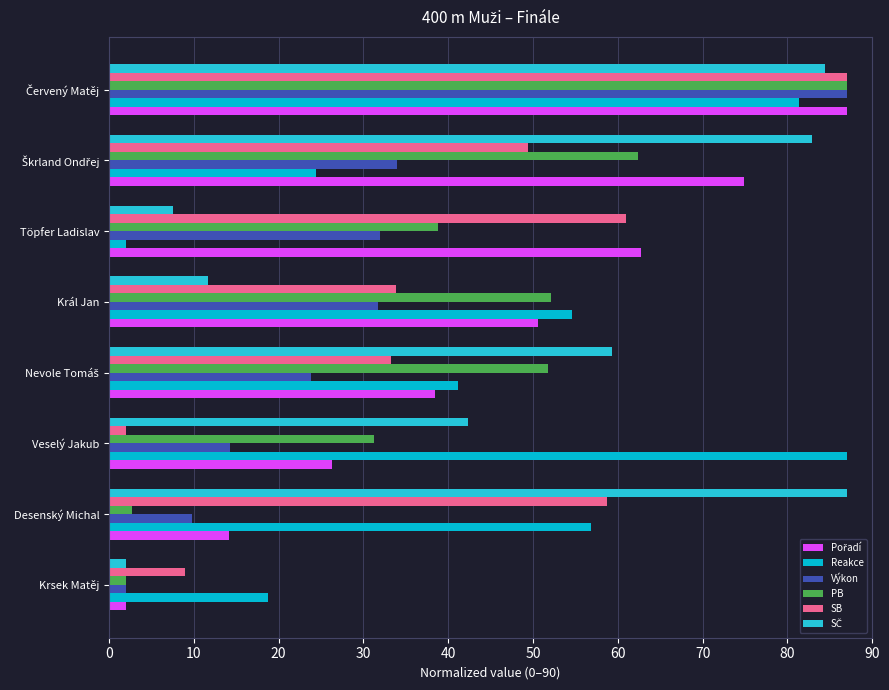

How many values in the Reakce series exceed 54?

4